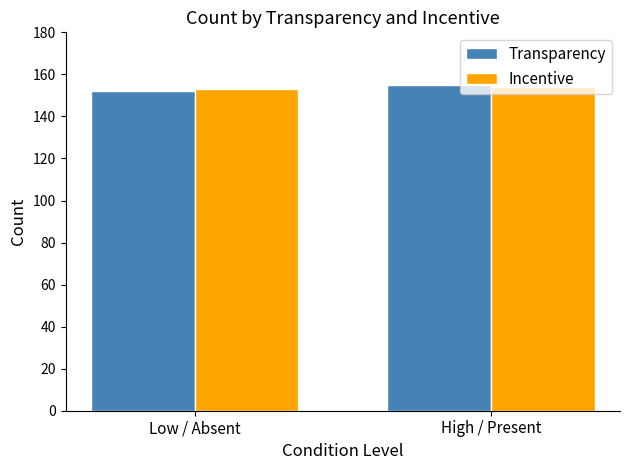

Reading left to right, what are all the values shown in this chart?

Transparency: Low / Absent=152	High / Present=155
Incentive: Low / Absent=153	High / Present=154